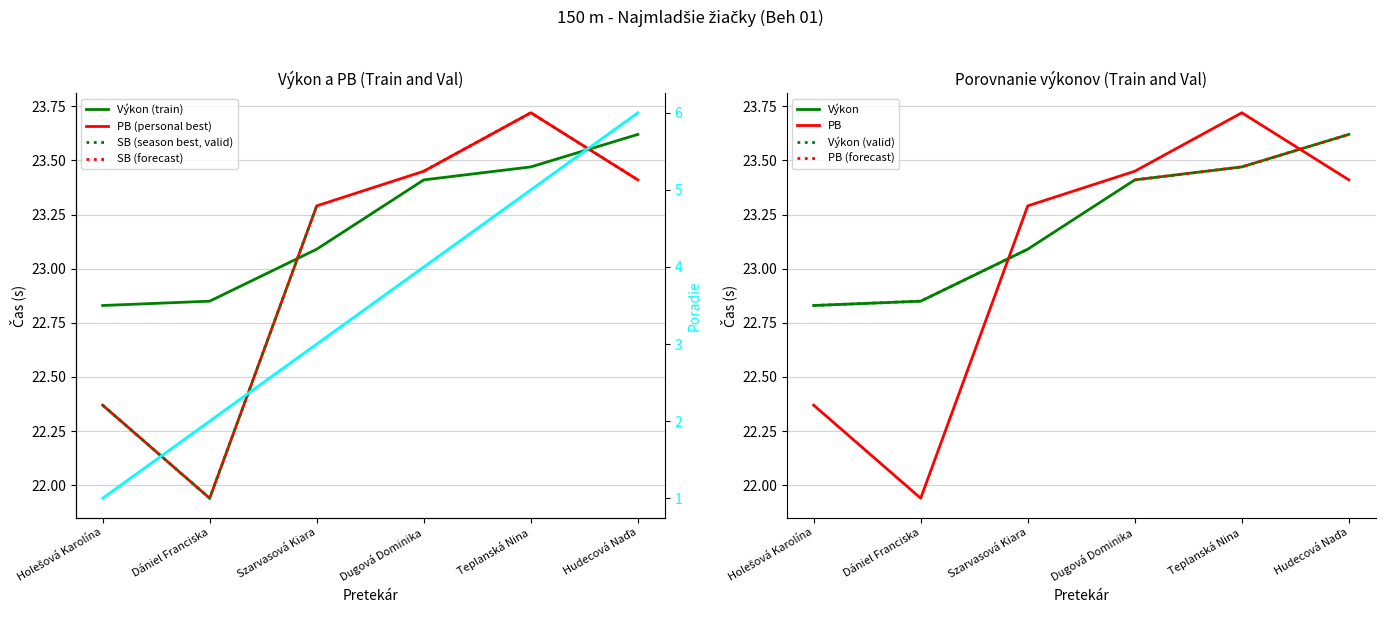

What is the value of the SB point at the 6th from the left?

23.4